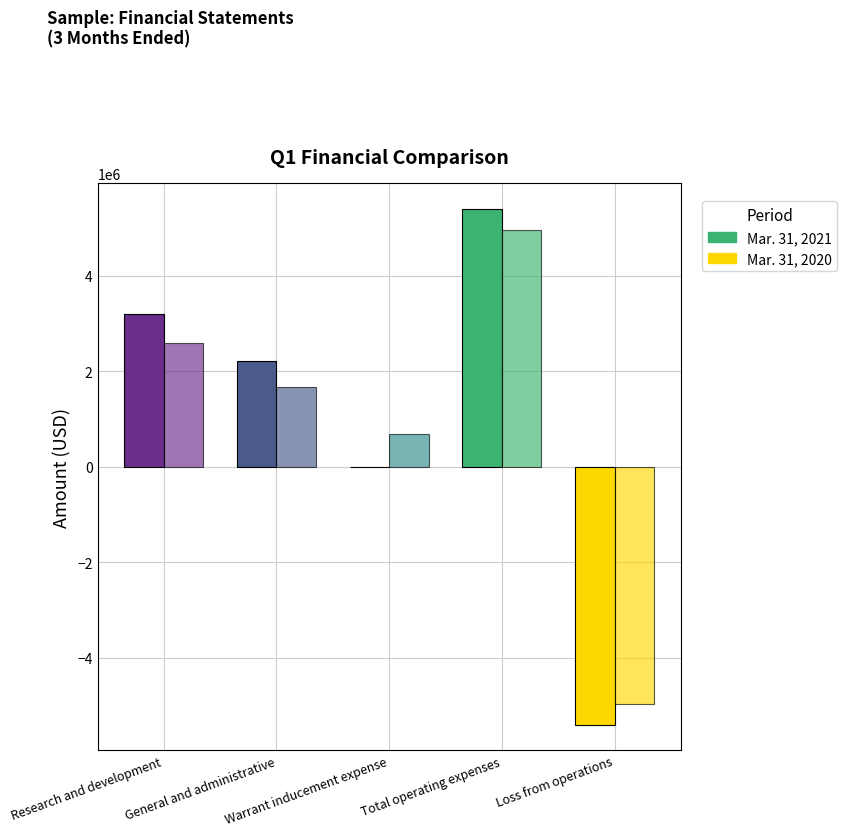

Is the value of Mar. 31, 2020 at Research and development greater than the value of Mar. 31, 2021 at Research and development?

No